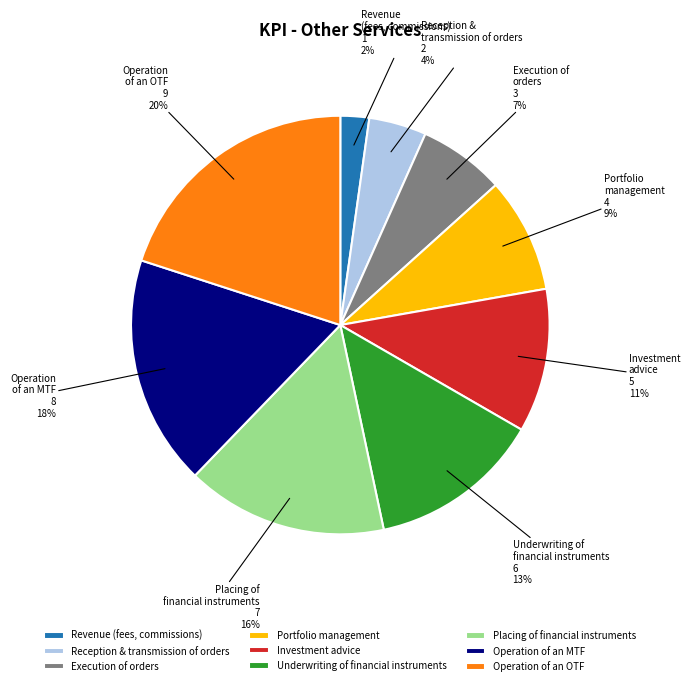

To the nearest percent, what is the average slice percentage?

11%